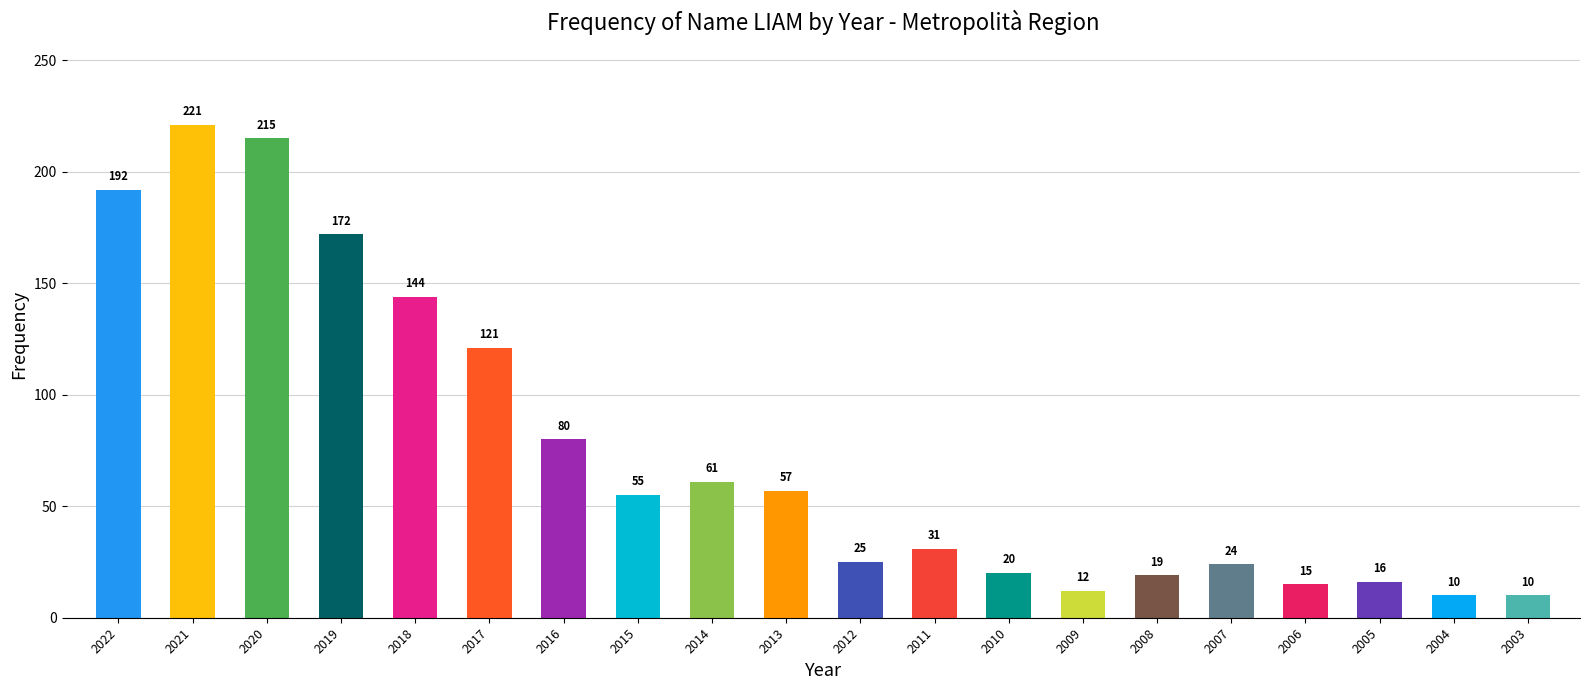

Where does the data first go above 55?

2022